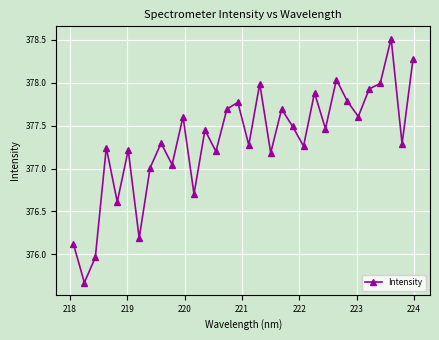

How many interior local peaks (higher than both neighbors) does the data have?

11